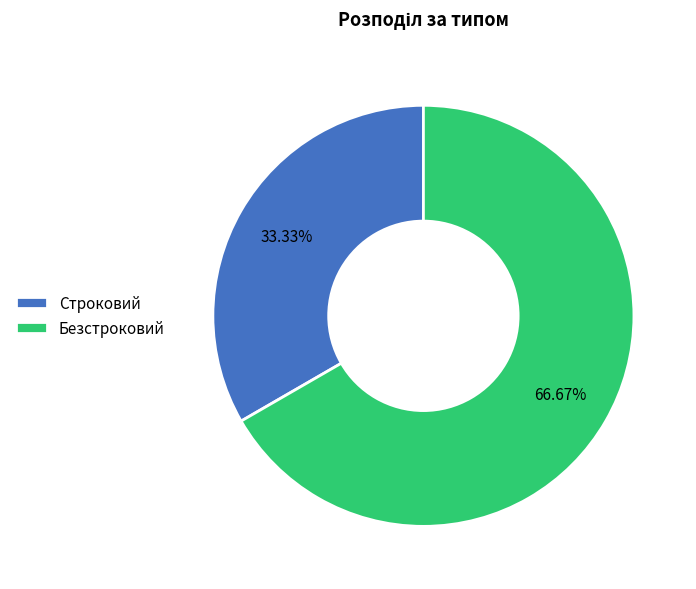

Approximately how many times larger is the value at Строковий compared to Безстроковий?

0.5